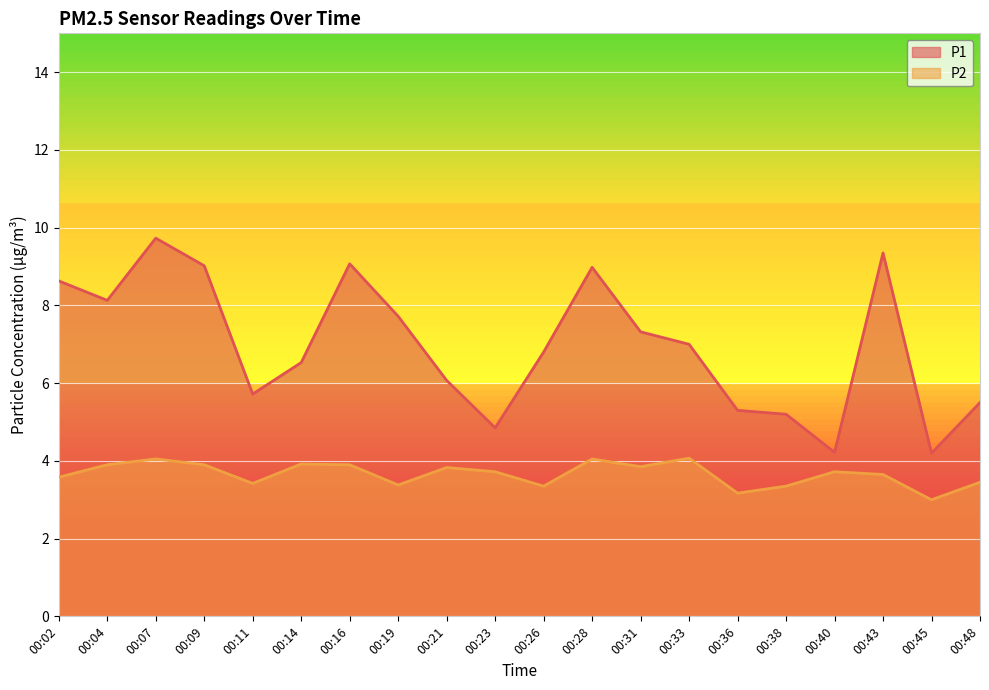

What is the lowest value of the P2 series?

3.0